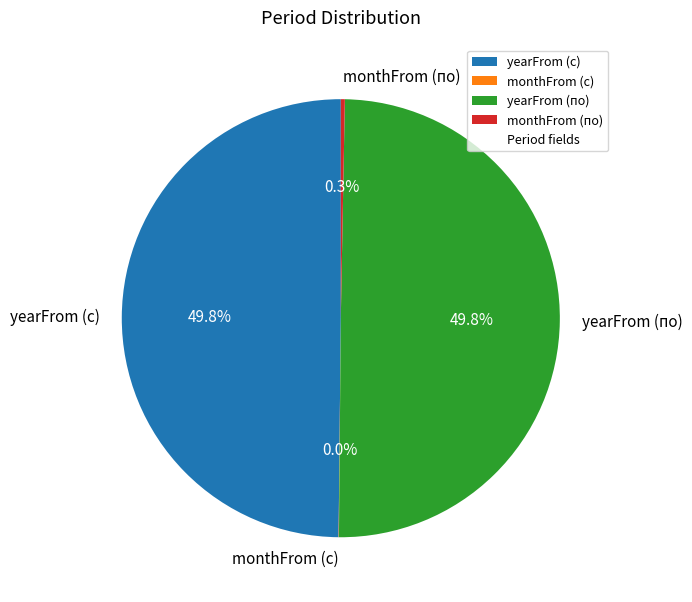

Combined, what portion of the pie is yearFrom (по) and yearFrom (с)?

99.7%